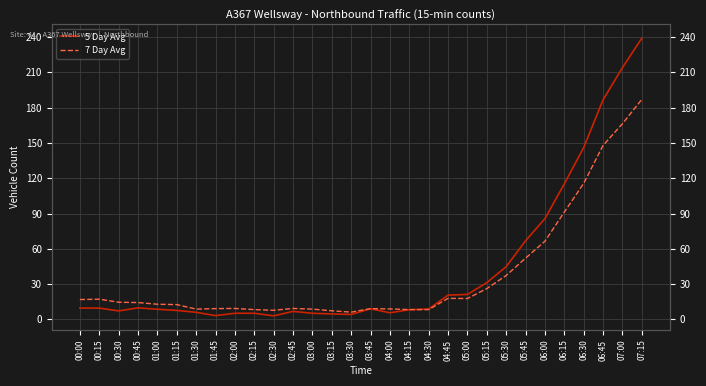

What is the sum of the 5 Day Avg values at 05:00 and 01:45?

24.4